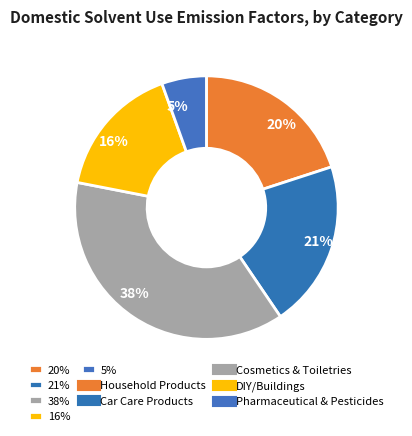

Is there any slice that represents more than half of the pie?

No